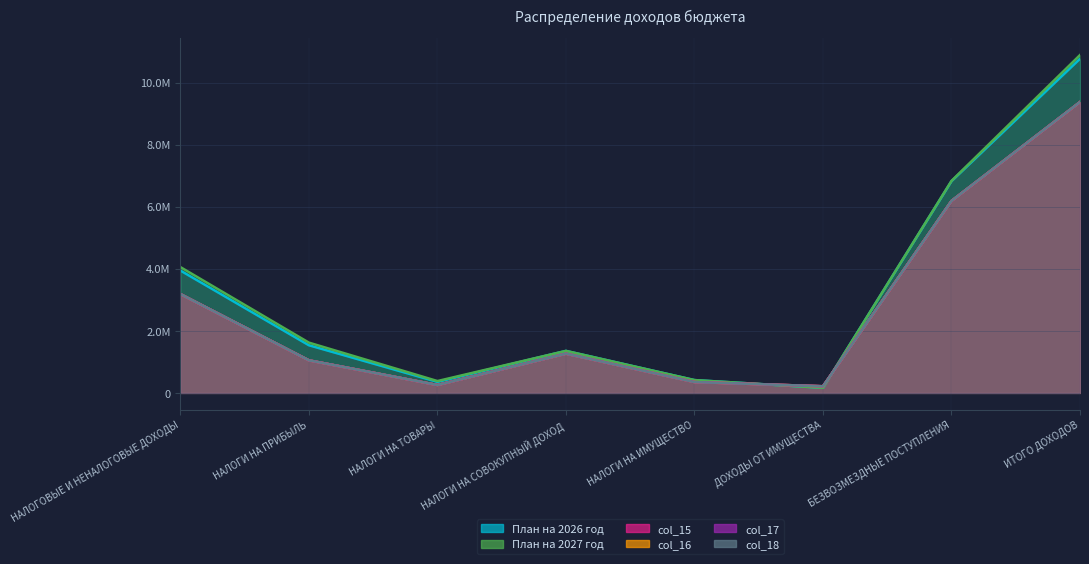

What are all the series names shown in the legend?

План на 2026 год, План на 2027 год, col_15, col_16, col_17, col_18